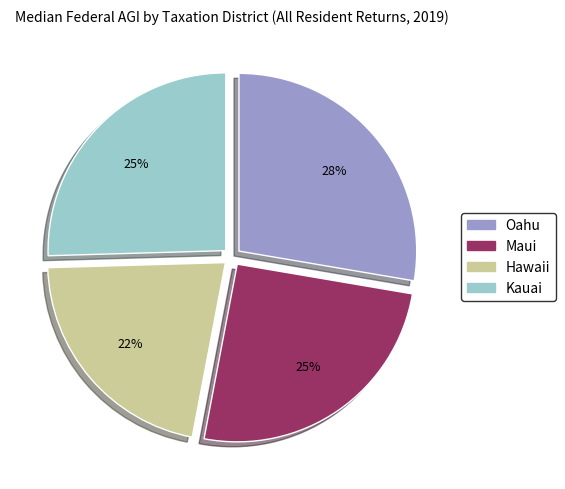

True or false: Maui accounts for 25% of the total.

True